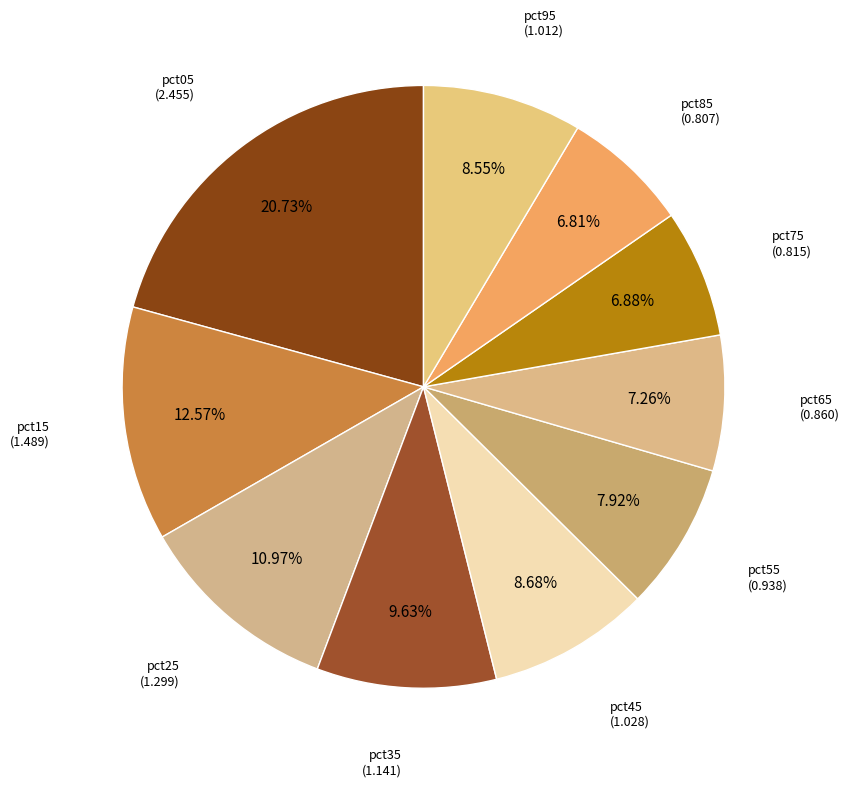

Rank the categories by value from lowest to highest.

pct85, pct75, pct65, pct55, pct95, pct45, pct35, pct25, pct15, pct05